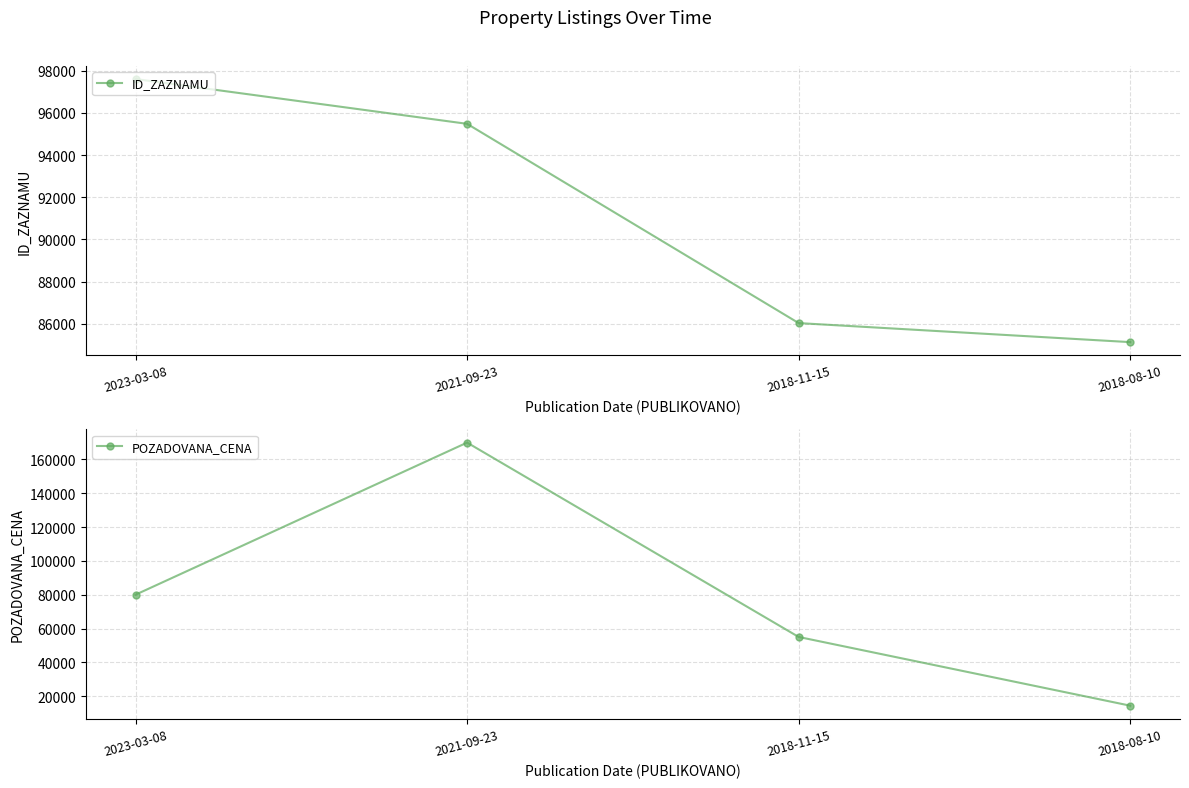

The POZADOVANA_CENA series shows 170000 at 2021-09-23. True or false?

True